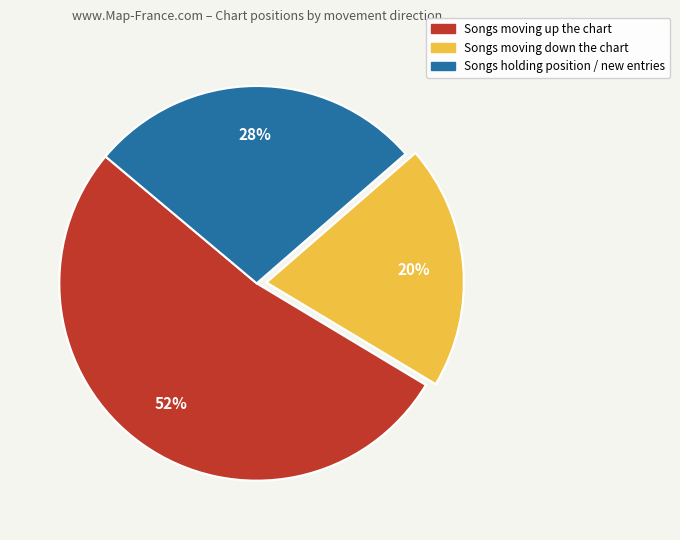

Does any single category account for the majority?

Yes